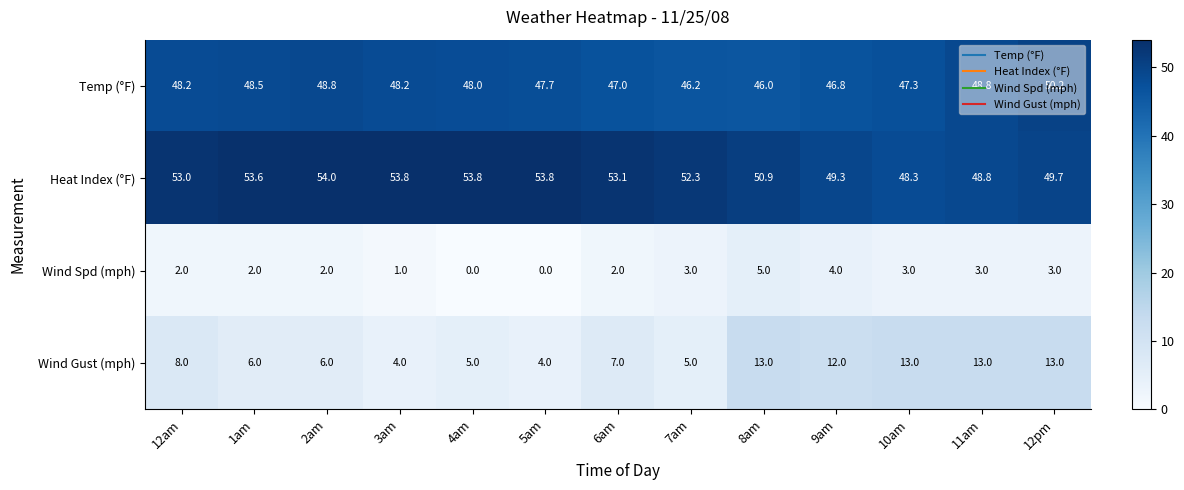

The Temp (°F) series shows 47.7 at 5am. True or false?

True